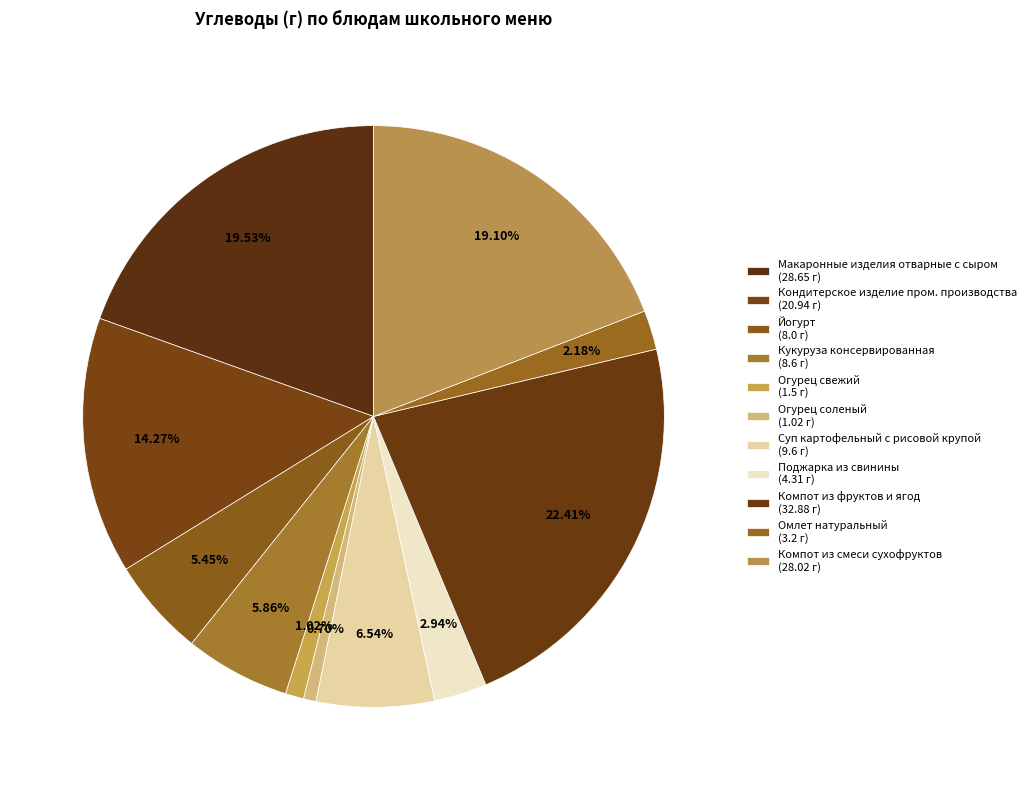

To the nearest percent, what is the combined percentage of Огурец соленый and Макаронные изделия отварные с сыром?

20%